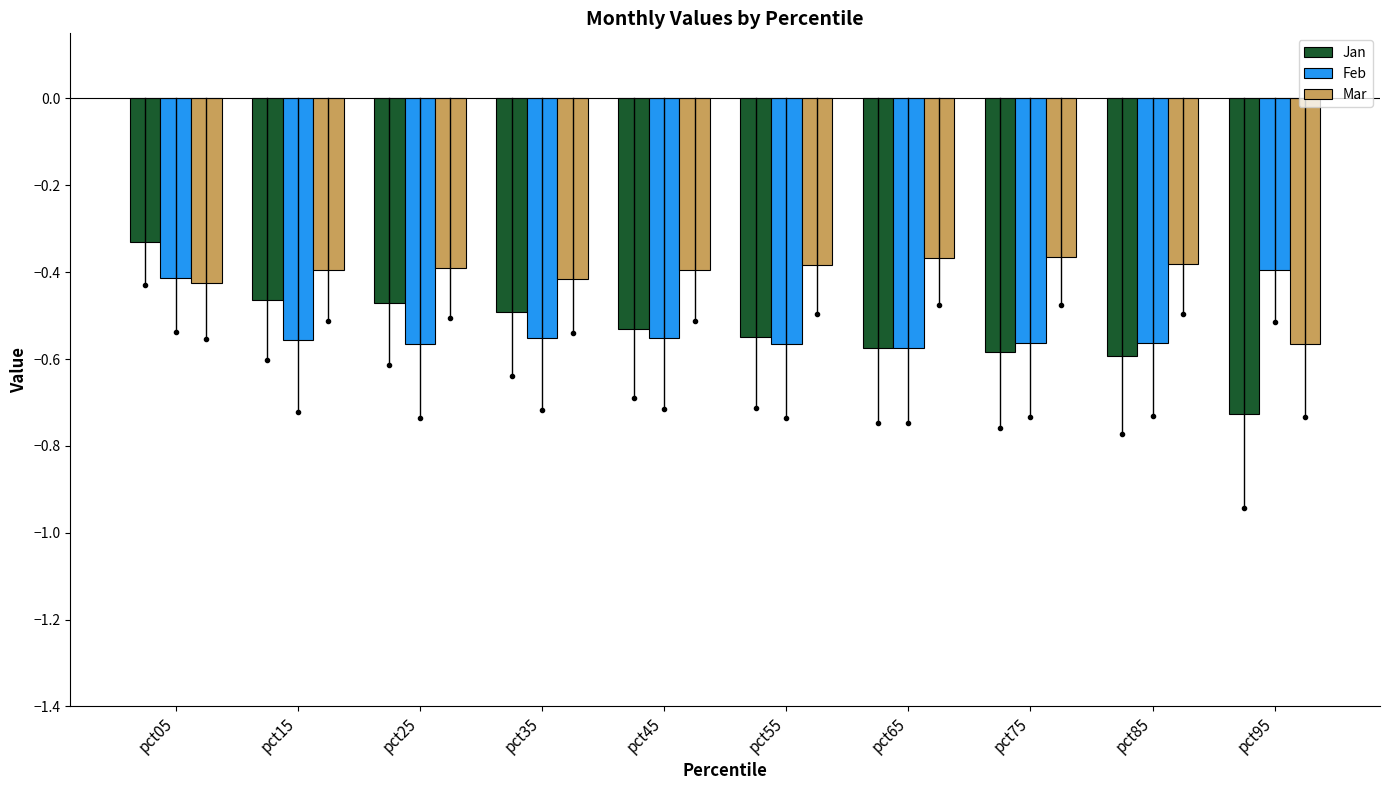

Does the chart contain any negative values?

Yes